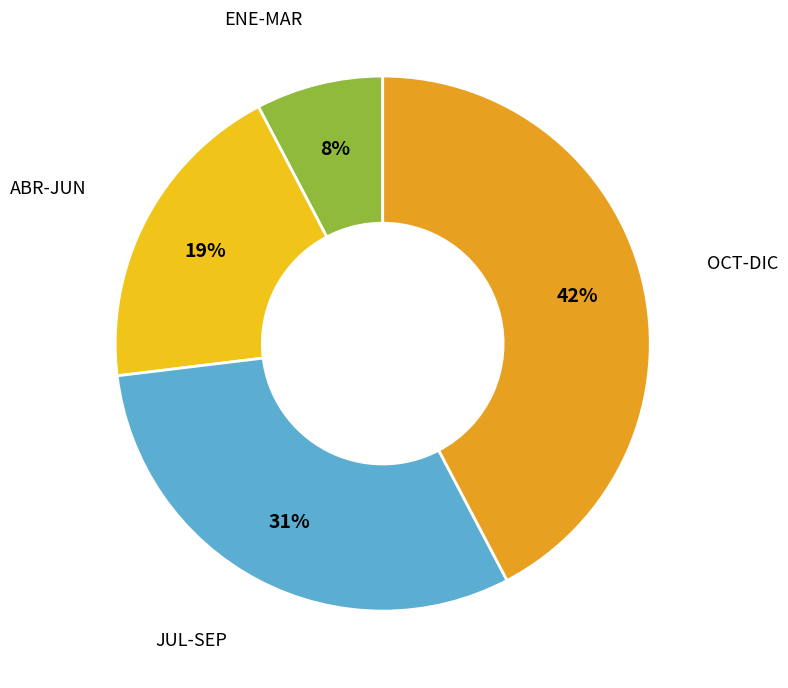

Which category has the smallest portion of the pie?

ENE-MAR